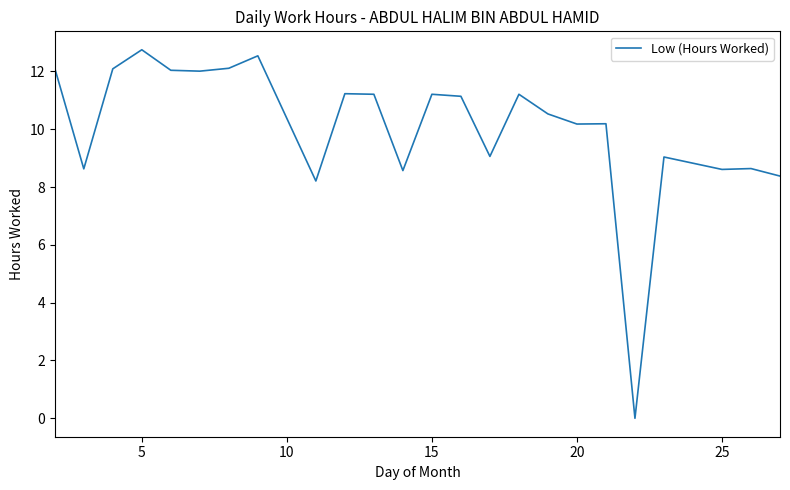

What is the maximum value shown in the chart?

12.8